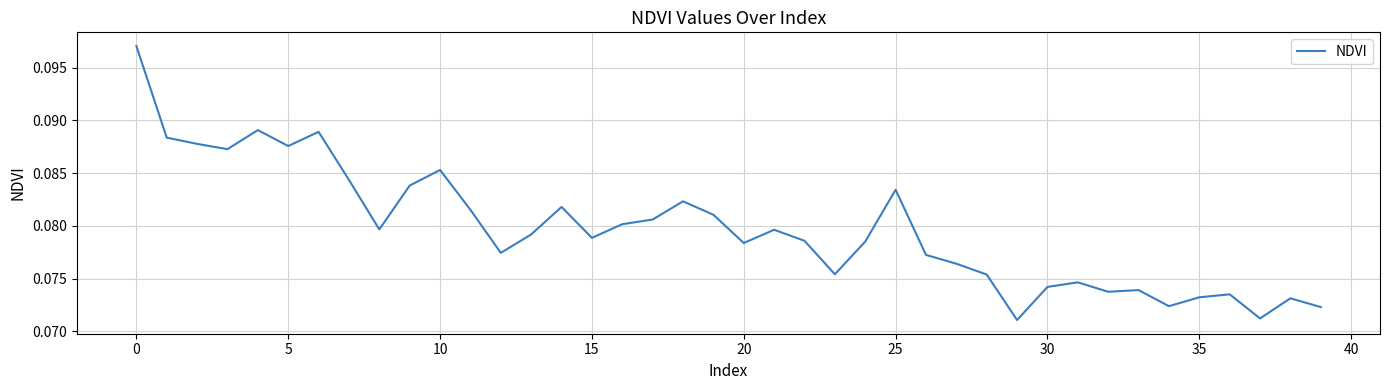

What is the average value?

0.1